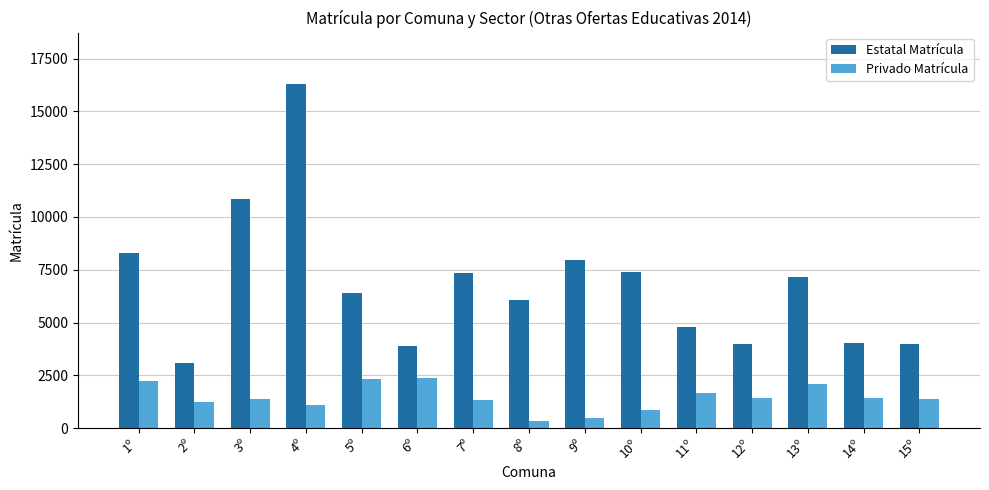

What is the difference between the second highest and second lowest values in the Privado Matrícula series?

1860